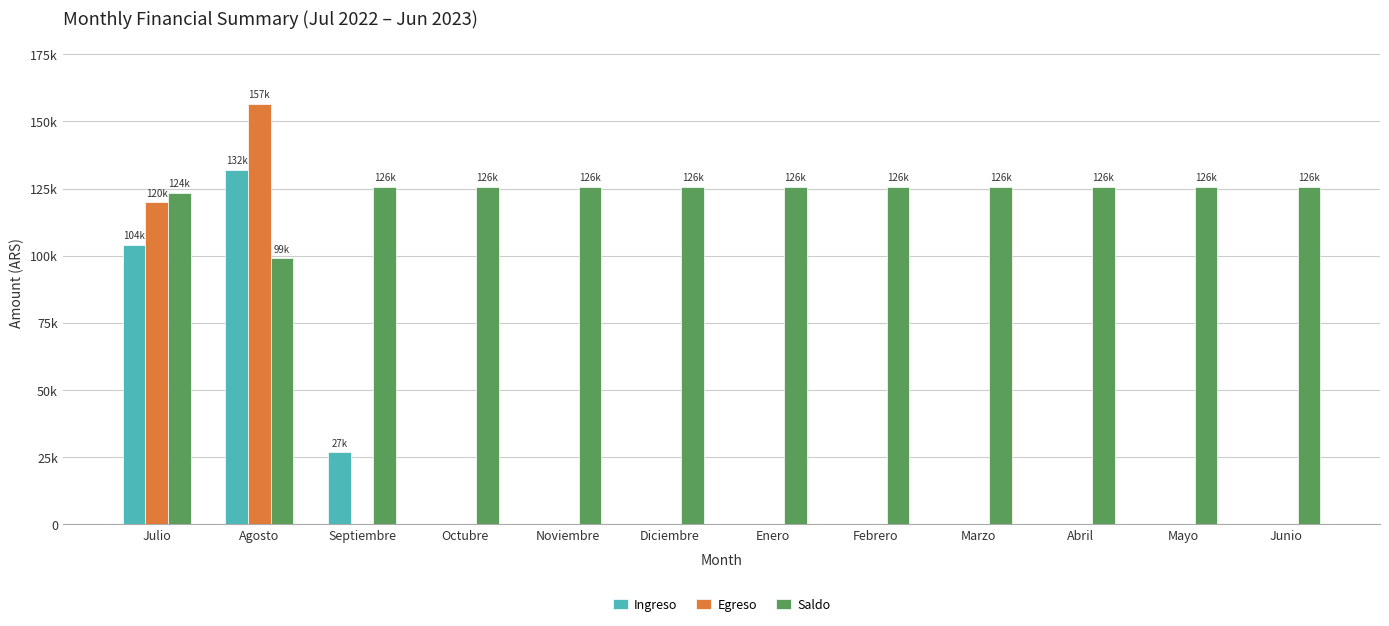

Reading left to right, extract all data points from this chart.

Ingreso: 104097.5	132084.1	26698.7	0.0	0.0	0.0	0.0	0.0	0.0	0.0	0.0	0.0
Egreso: 119909.8	156632.1	0.0	0.0	0.0	0.0	0.0	0.0	0.0	0.0	0.0	0.0
Saldo: 123508.9	98960.9	125659.6	125659.6	125659.6	125659.6	125659.6	125659.6	125659.6	125659.6	125659.6	125659.6